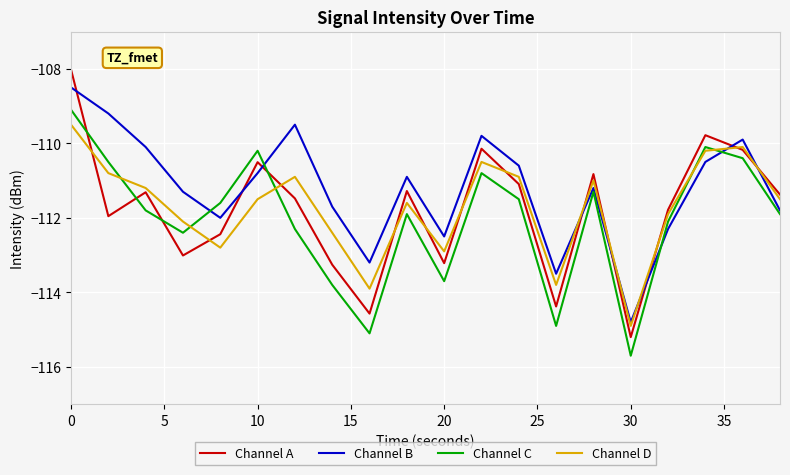

At how many categories does at least one series exceed -114?

19